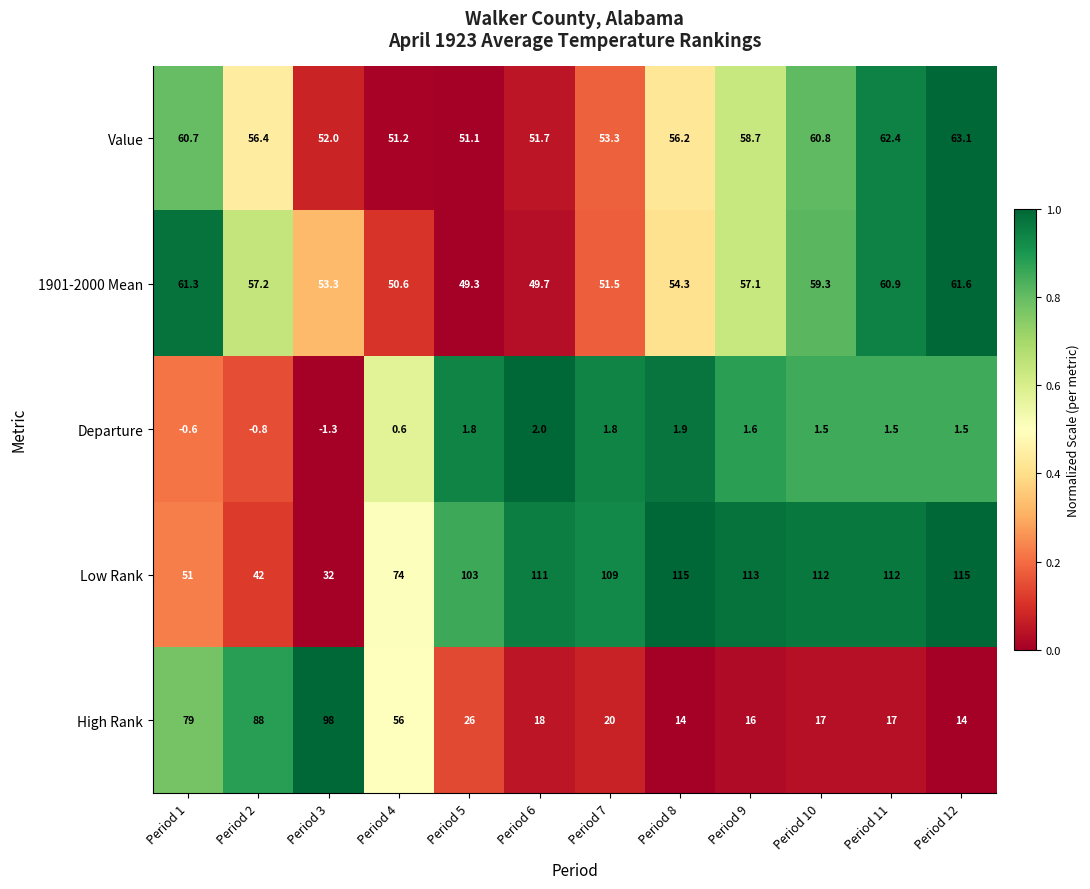

Where is Departure nearest to the value 0?

Period 1